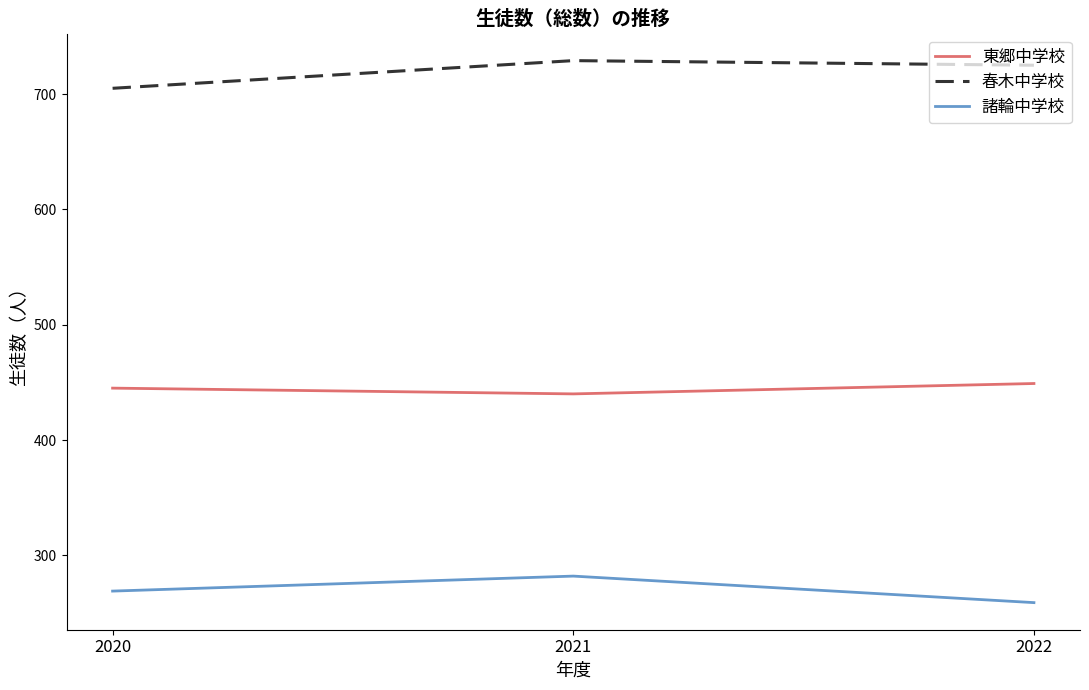

What is the maximum value shown in the chart?

729